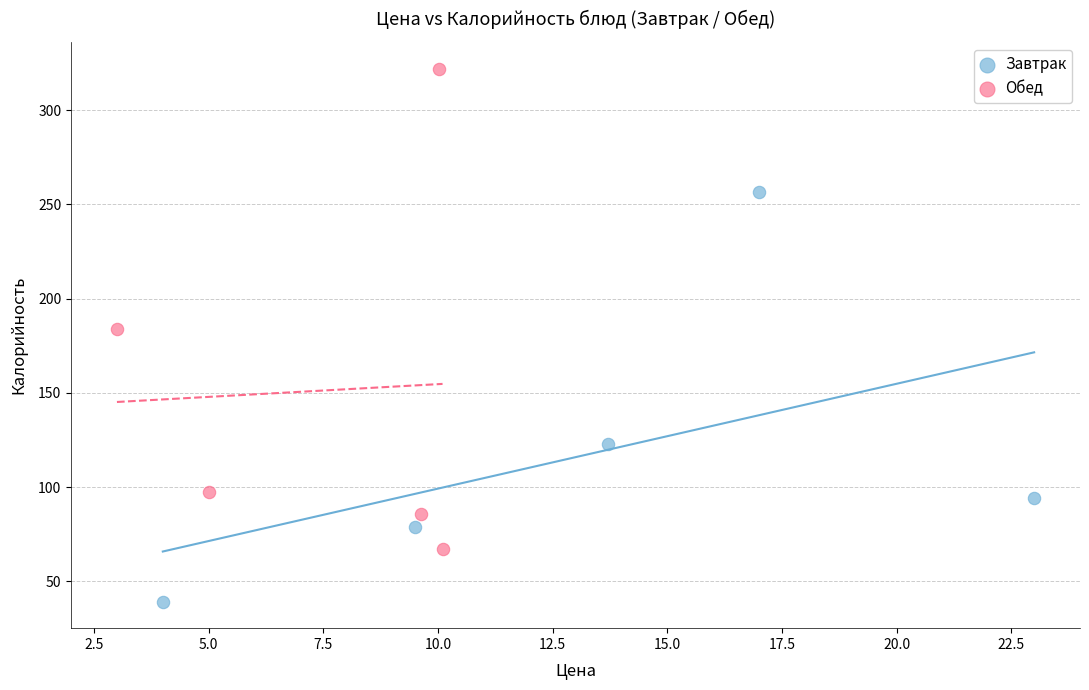

Which series has the widest spread of Y values?

Обед